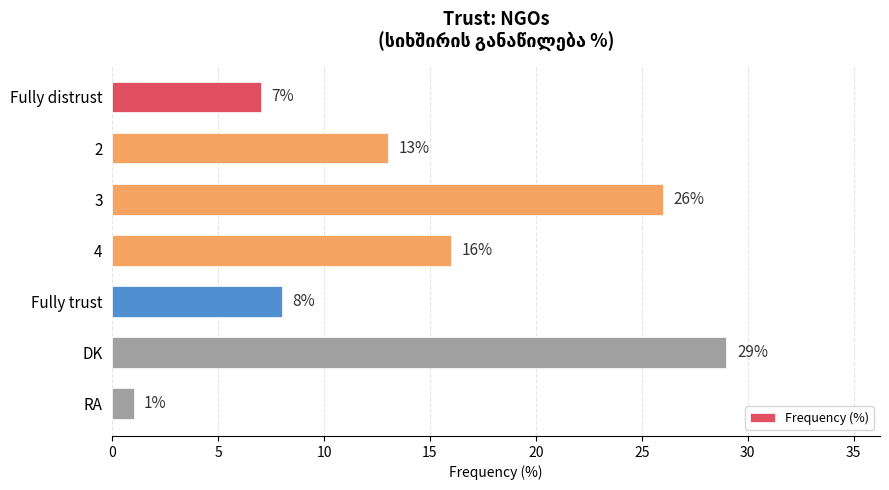

What is the change in value from 3 to 4?

-10